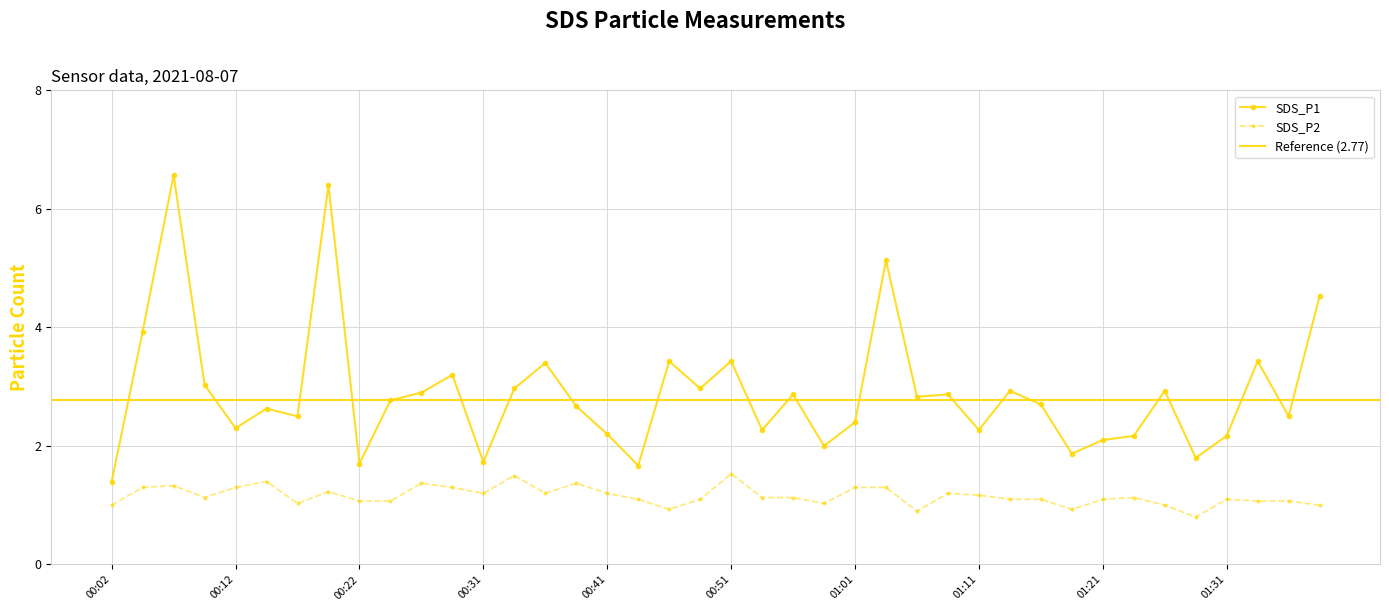

Is it true that SDS_P2 equals 1.4 at 00:39?

True